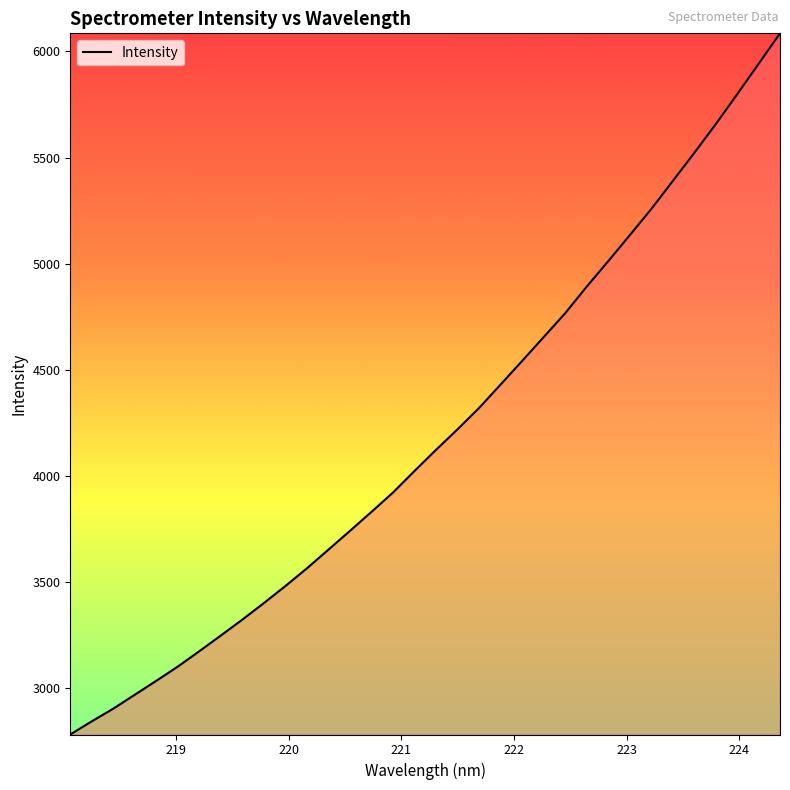

What is the maximum value shown in the chart?

6084.8